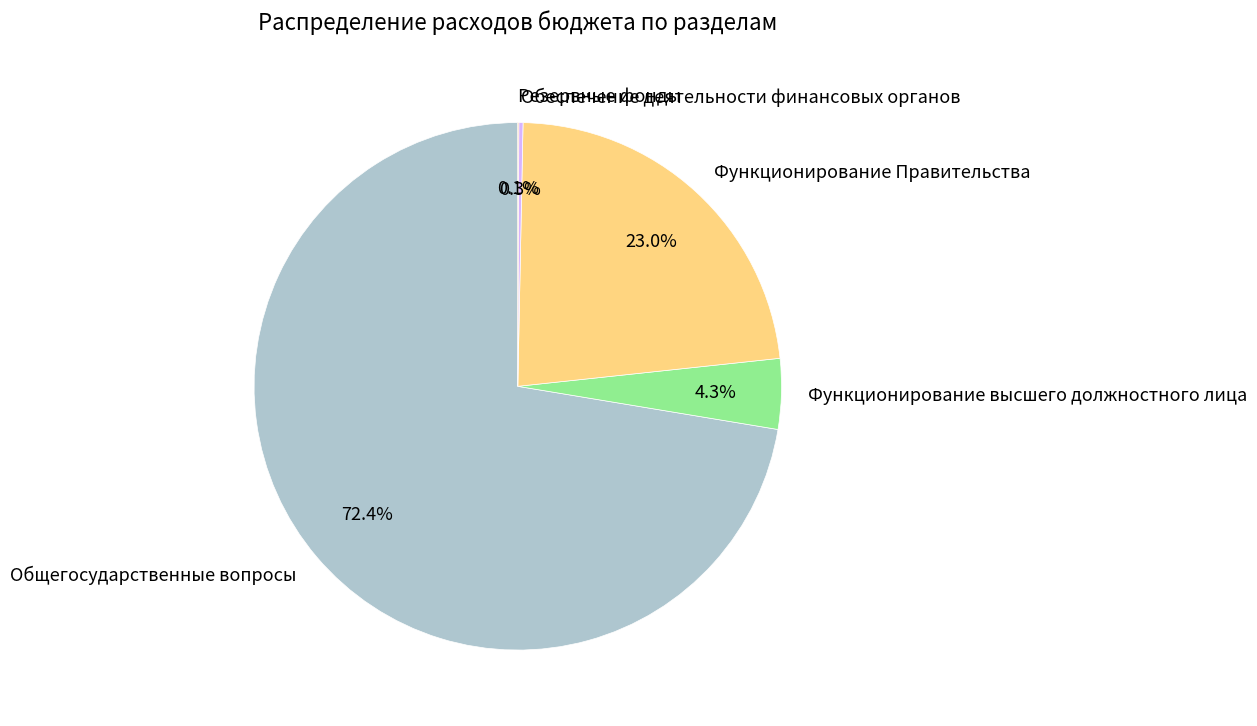

Which slice is the largest?

Общегосударственные вопросы